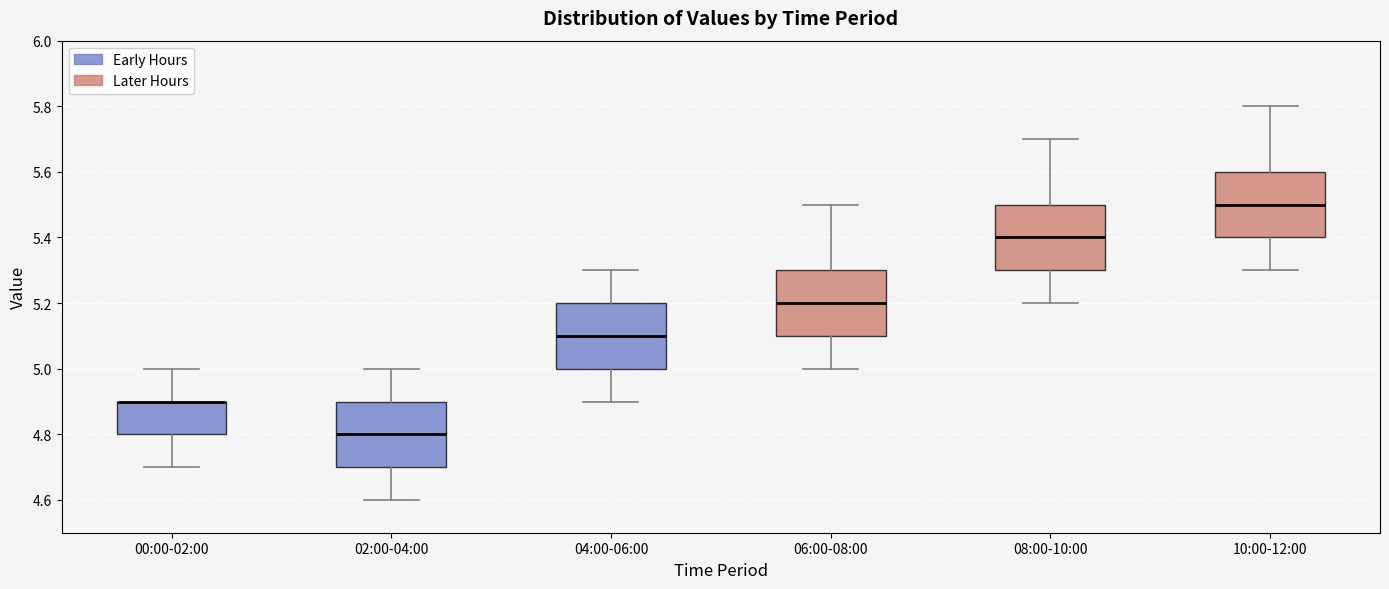

Where is the lower edge of the box for 02:00-04:00 on the y-axis? The values are not printed on the chart, so give them approximately, as read against the axis.

4.7